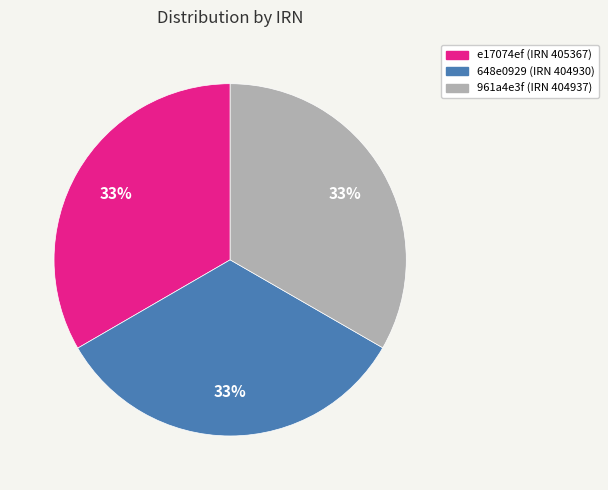

To the nearest percent, what portion does 961a4e3f (IRN 404937) represent?

33%